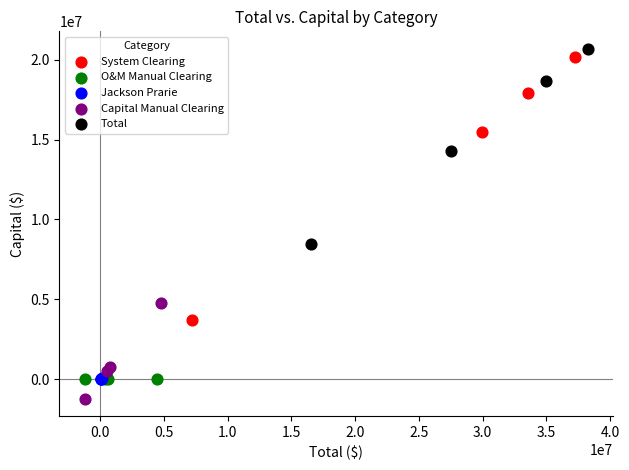

What are all the series names shown in the legend?

System Clearing, O&M Manual Clearing, Jackson Prarie, Capital Manual Clearing, Total